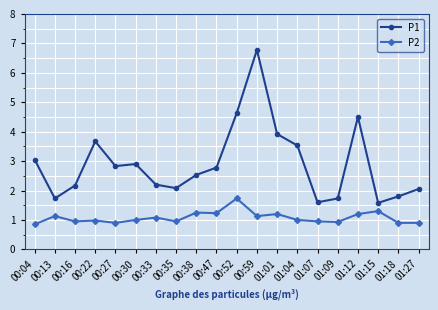

What is the maximum value for P1?

6.8